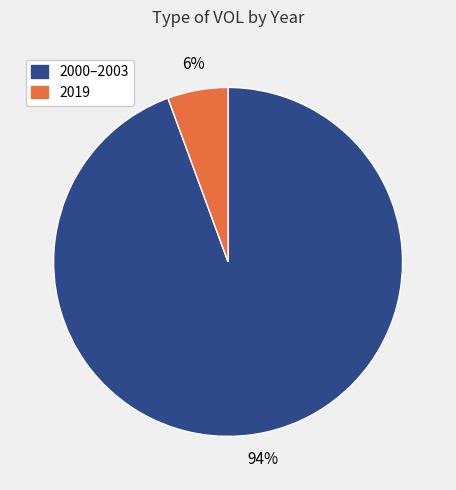

True or false: 2019 accounts for 6% of the total.

True